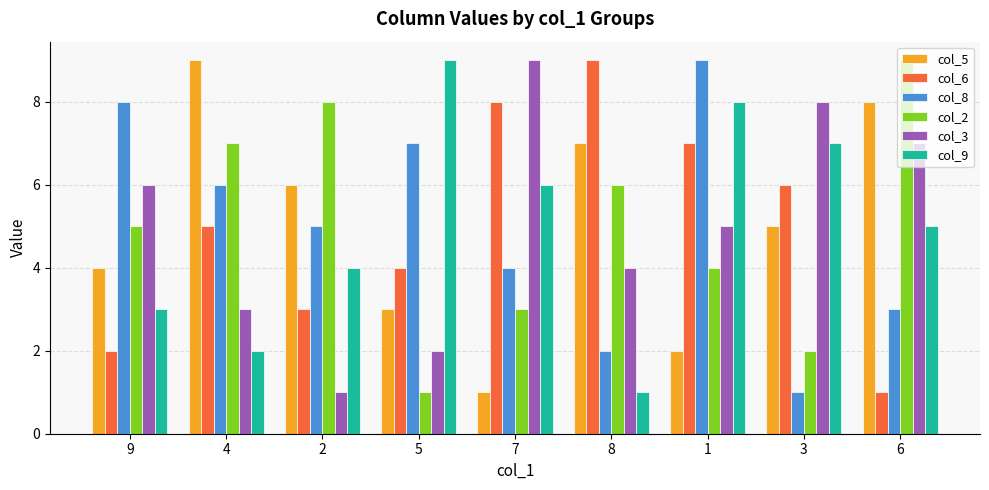

Reading left to right, extract all data points from this chart.

col_5: 9=4	4=9	2=6	5=3	7=1	8=7	1=2	3=5	6=8
col_6: 9=2	4=5	2=3	5=4	7=8	8=9	1=7	3=6	6=1
col_8: 9=8	4=6	2=5	5=7	7=4	8=2	1=9	3=1	6=3
col_2: 9=5	4=7	2=8	5=1	7=3	8=6	1=4	3=2	6=9
col_3: 9=6	4=3	2=1	5=2	7=9	8=4	1=5	3=8	6=7
col_9: 9=3	4=2	2=4	5=9	7=6	8=1	1=8	3=7	6=5